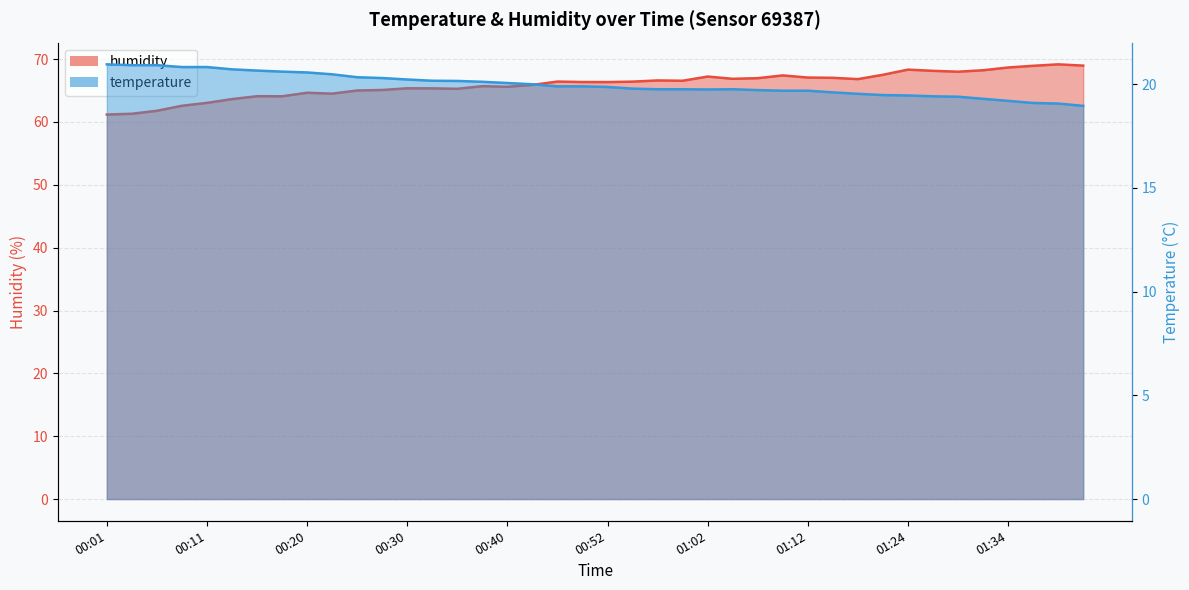

What is the total value across all series at 00:35?

85.4